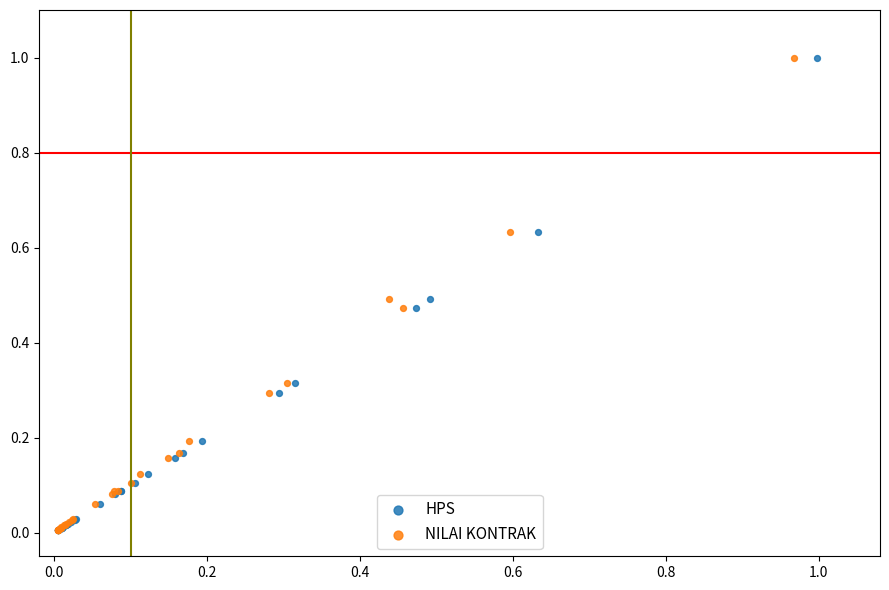

What are all the series names shown in the legend?

HPS, NILAI KONTRAK